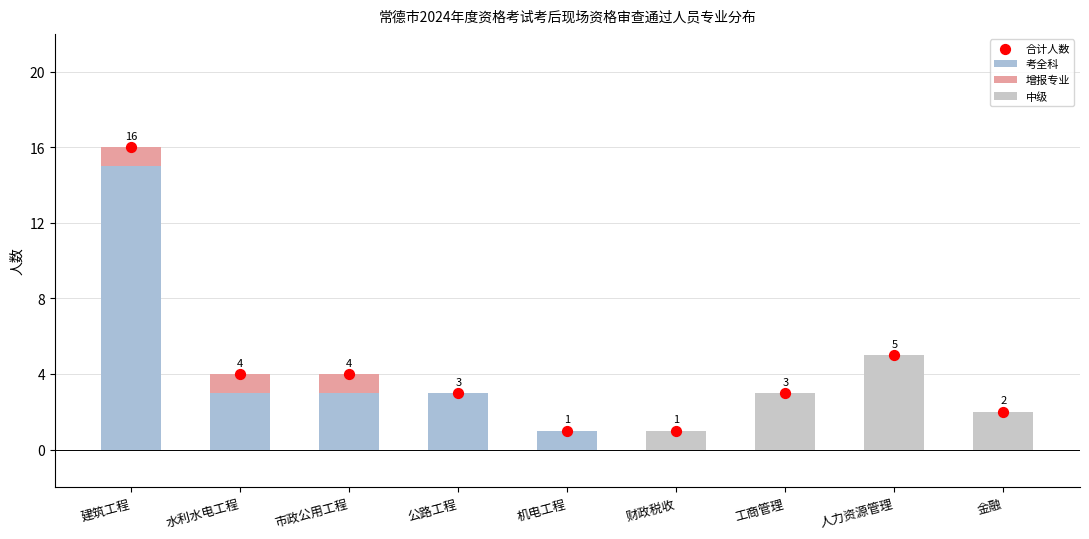

Which series reaches the minimum Y coordinate?

考全科